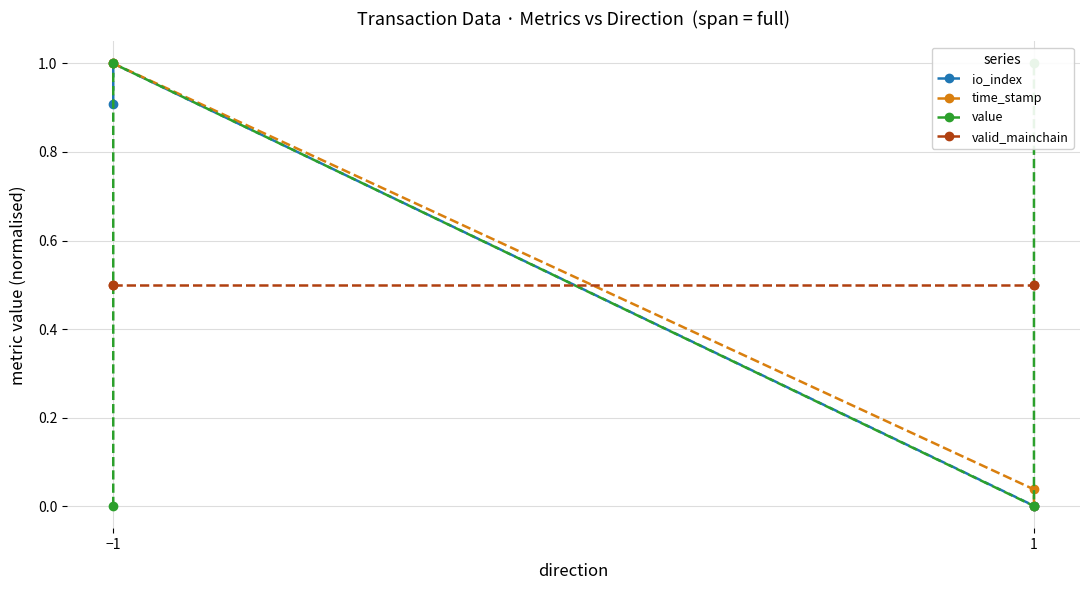

What position from the left is 1?

2